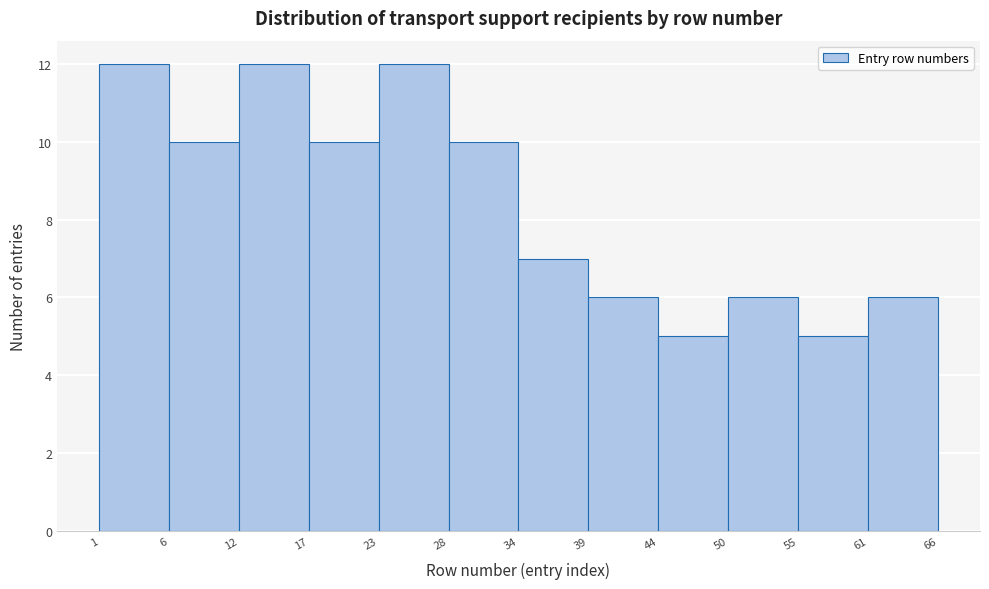

Reading left to right, list every bar in this chart as the range it spans on the x-axis followed by its height. The values are not printed on the chart, so give them approximately, as read against the axis.

1 to 6: 12
6 to 12: 10
12 to 17: 12
17 to 23: 10
23 to 28: 12
28 to 34: 10
34 to 39: 7
39 to 44: 6
44 to 50: 5
50 to 55: 6
55 to 61: 5
61 to 66: 6